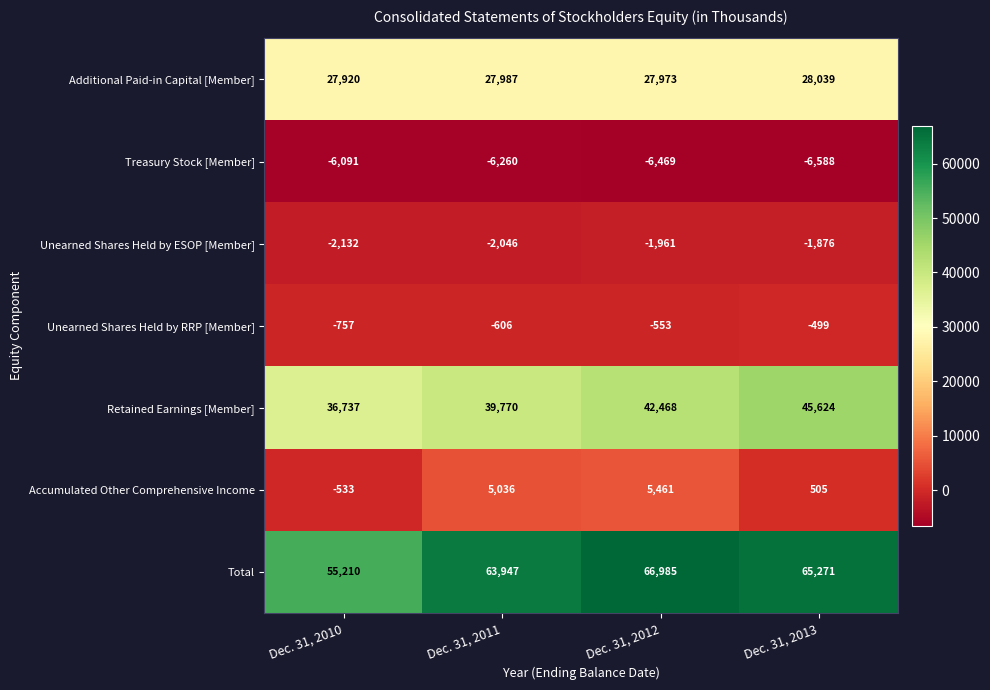

What is the approximate value of Accumulated Other Comprehensive Income at Dec. 31, 2012, to the nearest 50?

5450